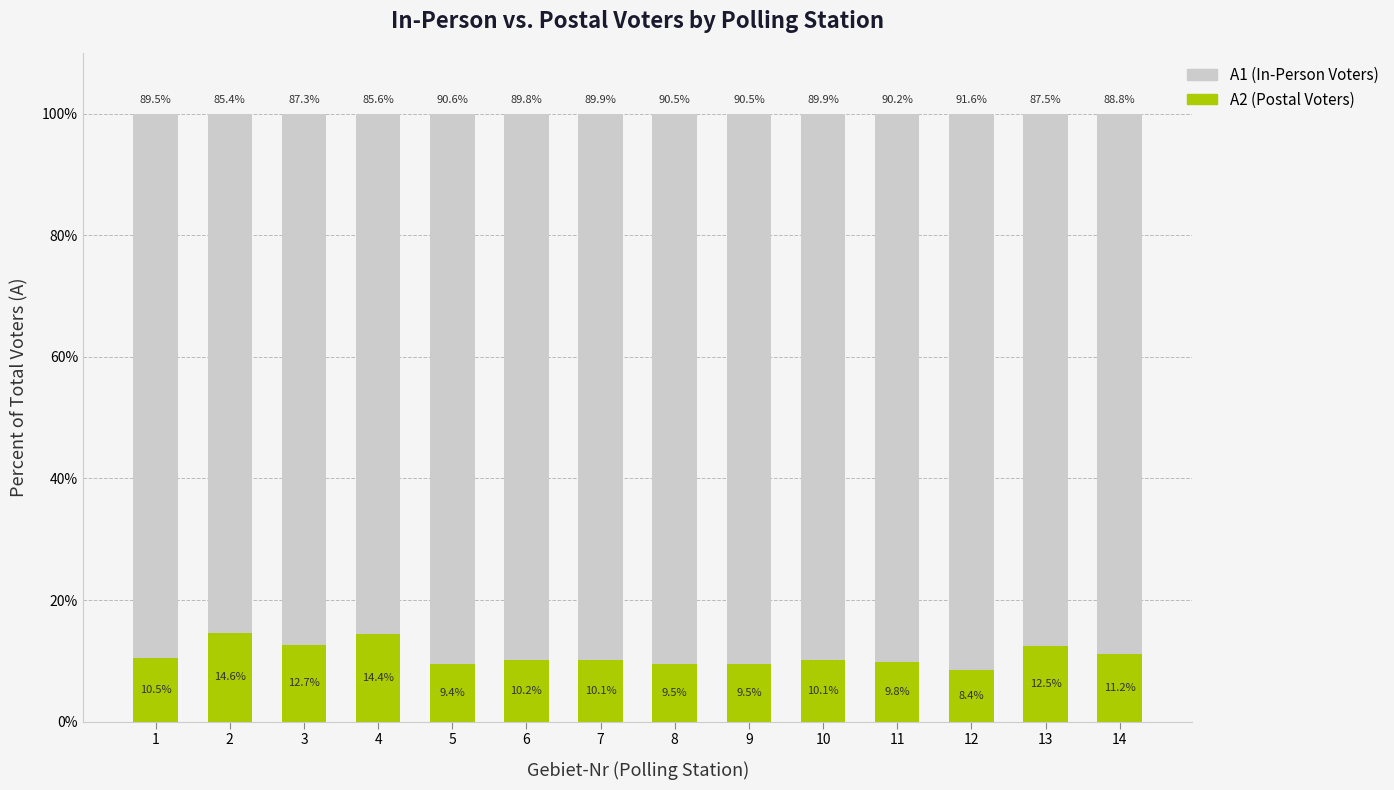

What are all the series names shown in the legend?

A1 (In-Person Voters), A2 (Postal Voters)